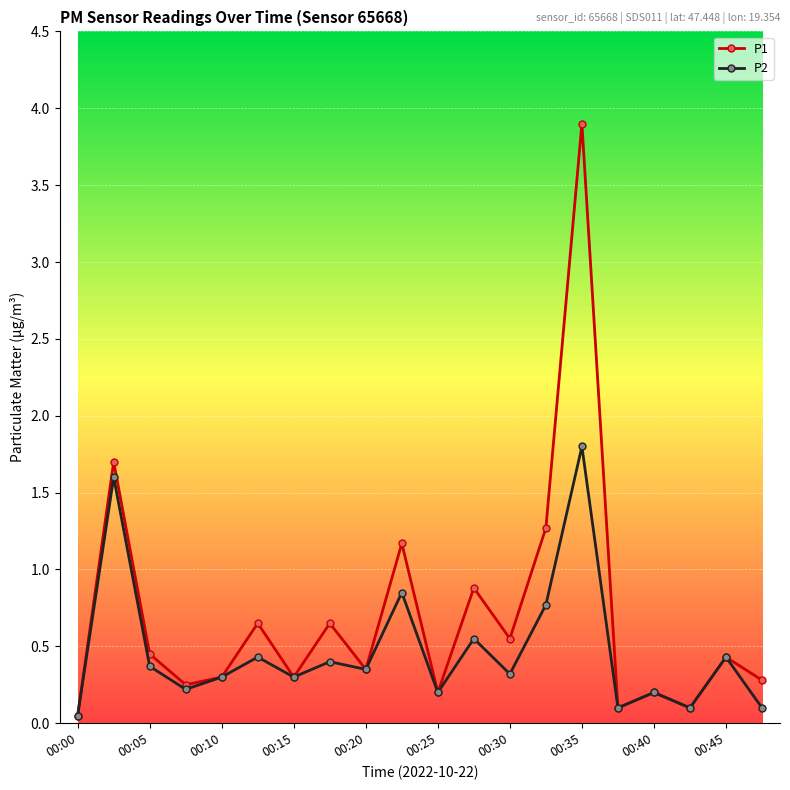

At how many categories does at least one series exceed 0?

20